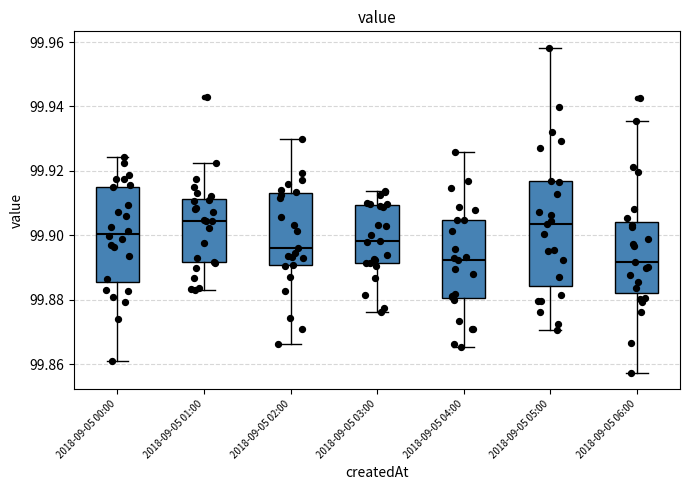

Reading left to right, read every box against the y-axis: the position of its median line, the range the box covers, and the ends of its whiskers. The values are not printed on the chart, so give them approximately, as read against the axis.

2018-09-05 00:00: median 99.900, box 99.886 to 99.916, whiskers 99.860 to 99.924
2018-09-05 01:00: median 99.904, box 99.892 to 99.912, whiskers 99.884 to 99.922
2018-09-05 02:00: median 99.896, box 99.890 to 99.914, whiskers 99.866 to 99.930
2018-09-05 03:00: median 99.898, box 99.892 to 99.910, whiskers 99.876 to 99.914
2018-09-05 04:00: median 99.892, box 99.880 to 99.904, whiskers 99.866 to 99.926
2018-09-05 05:00: median 99.904, box 99.884 to 99.916, whiskers 99.870 to 99.958
2018-09-05 06:00: median 99.892, box 99.882 to 99.904, whiskers 99.858 to 99.936